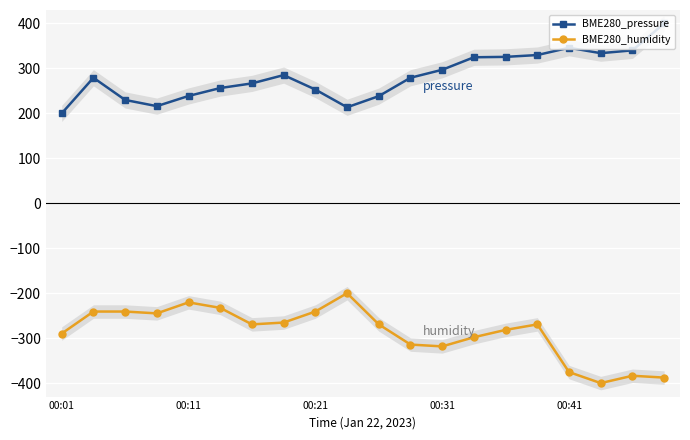

What are all the series names shown in the legend?

BME280_pressure, BME280_humidity